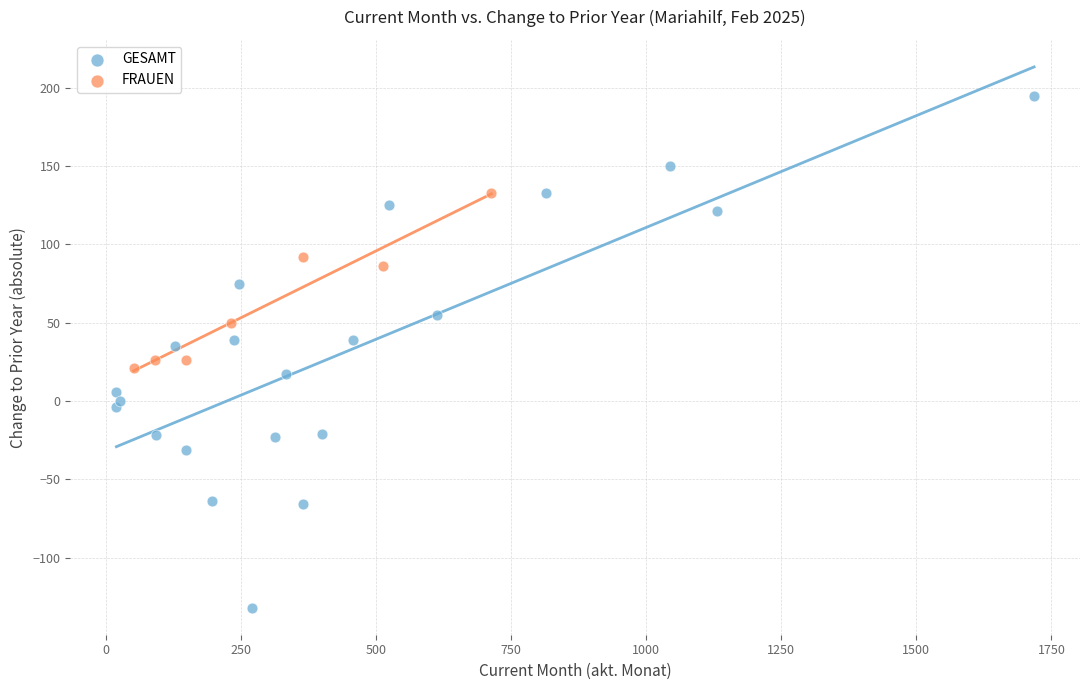

Which series has the widest spread of Y values?

GESAMT